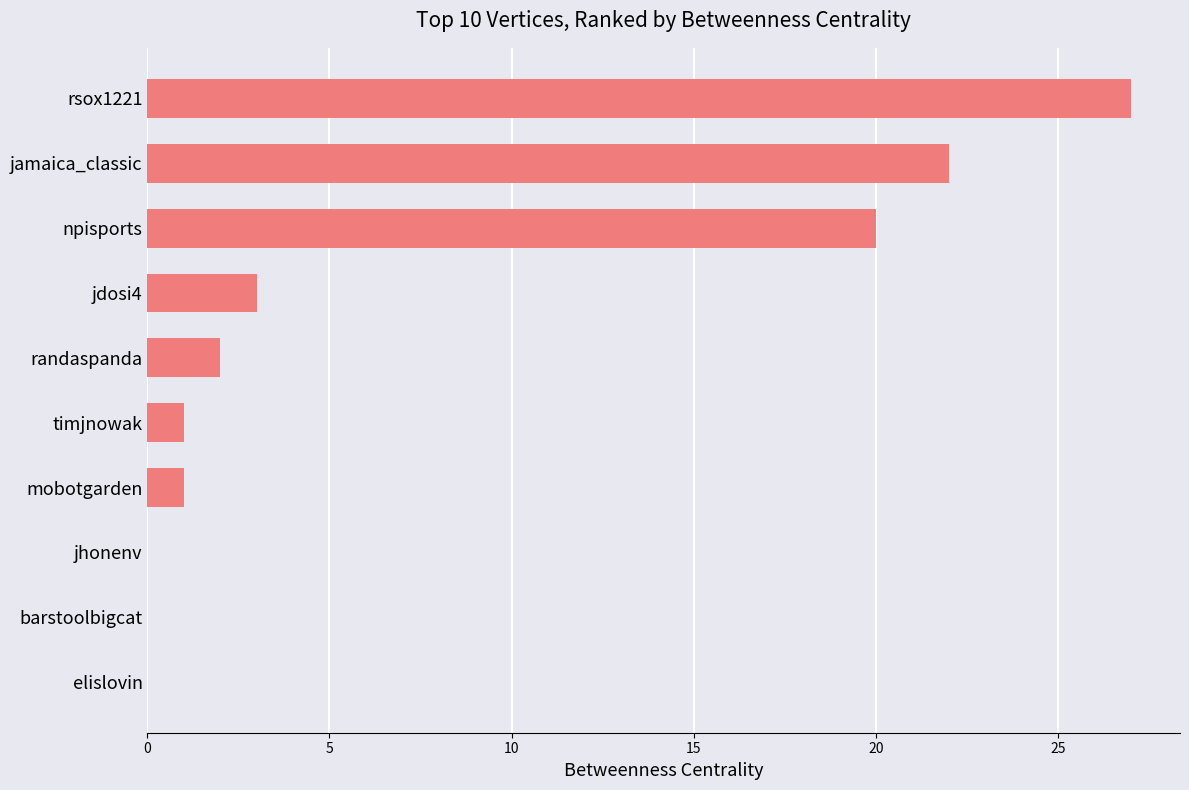

True or false: the data shows 4 at jdosi4.

False